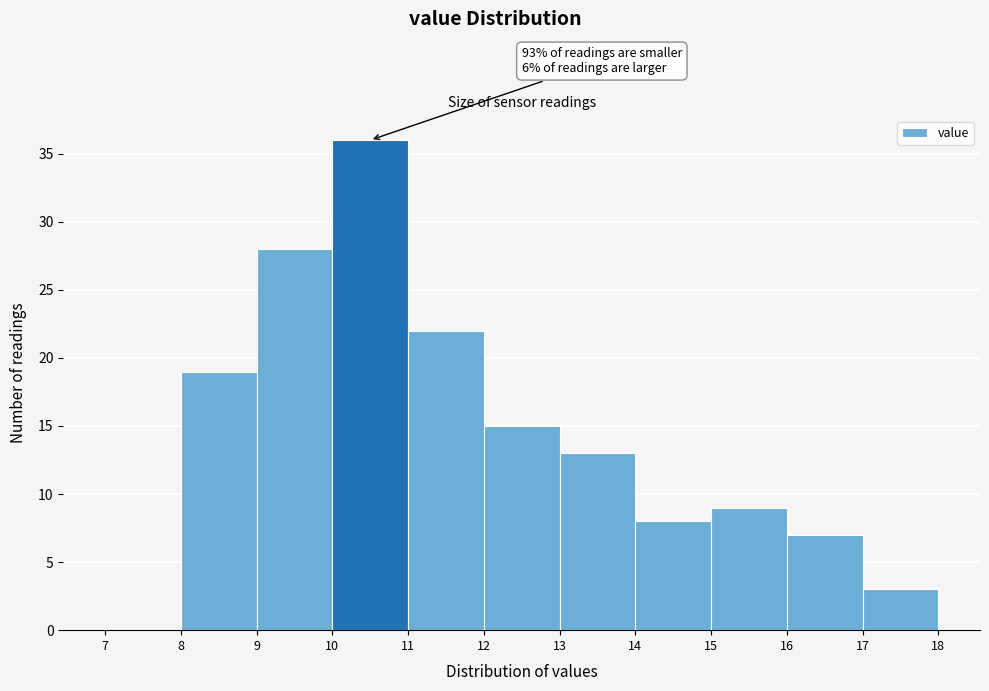

Over which range of the x-axis is the bar tallest?

10 to 11